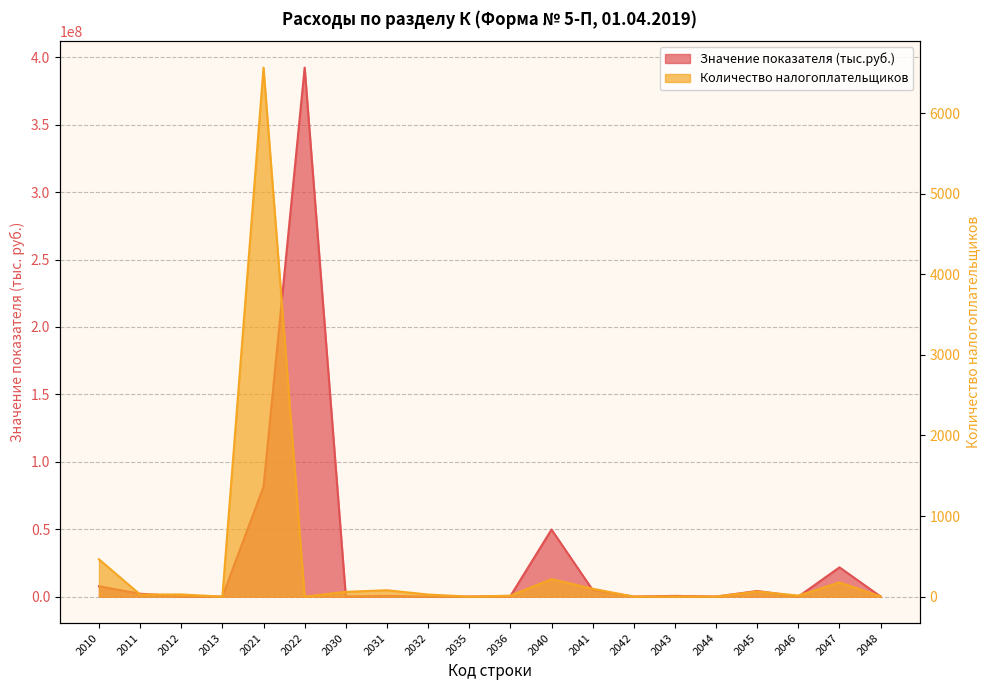

In Значение показателя (тыс.руб.), how many points are lower than both neighbors (excluding endpoints)?

6